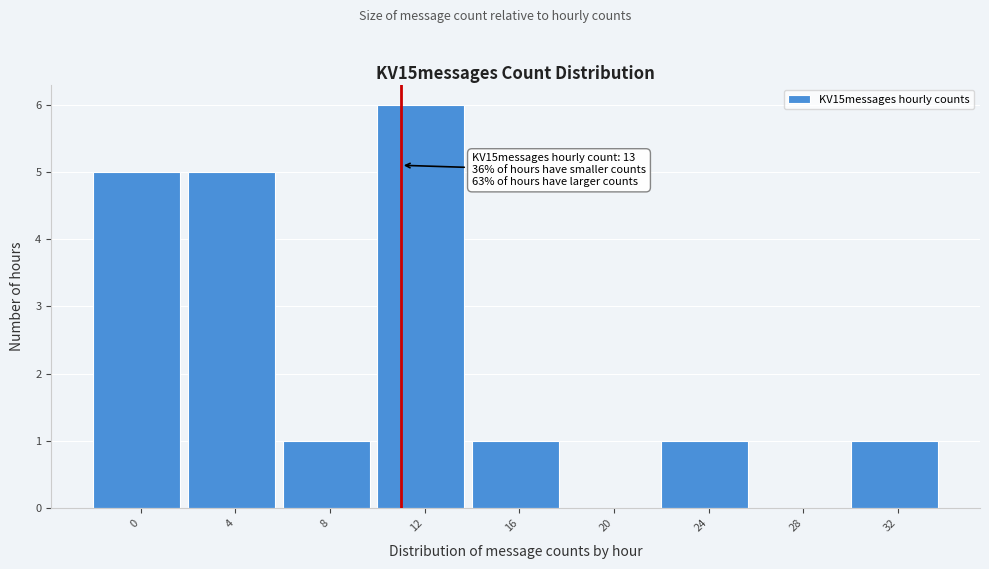

Reading left to right, what are all the values shown in this chart?

0=5	4=5	8=1	12=6	16=1	20=0	24=1	28=0	32=1